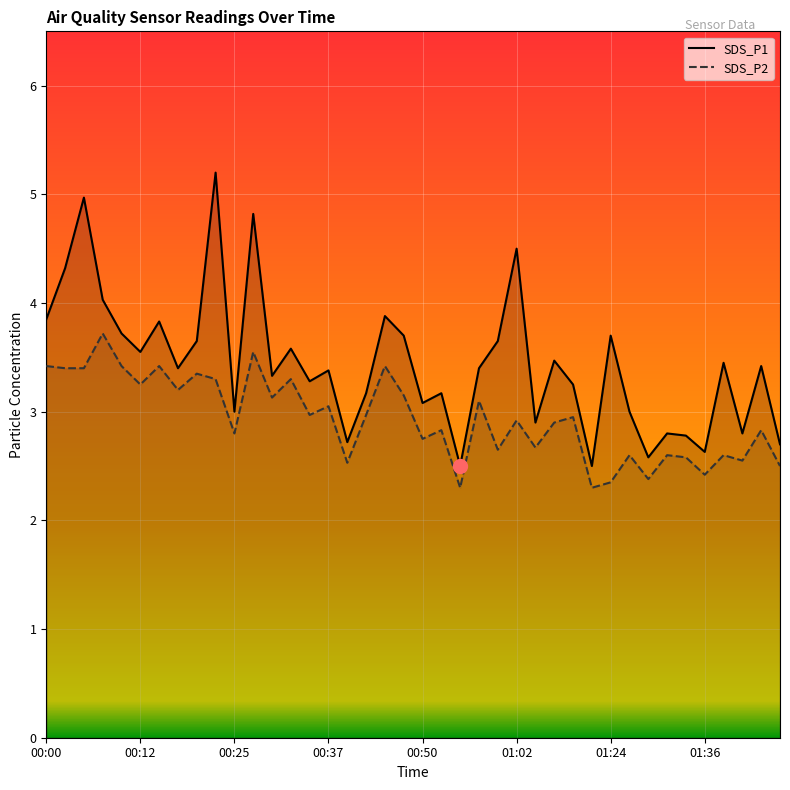

Where is the first local minimum for SDS_P1?

00:12